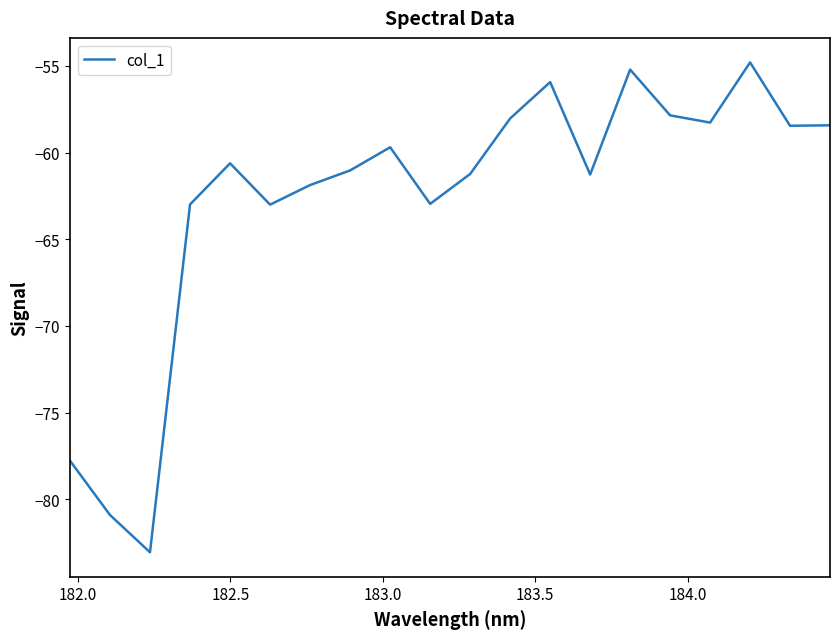

What is the maximum value shown in the chart?

-54.8